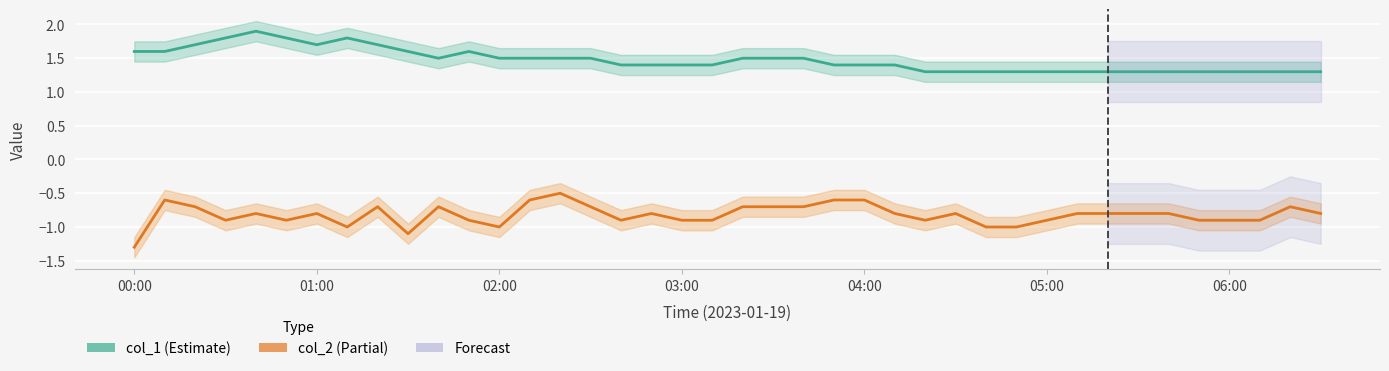

What is the label of the 1st point from the left?

00:00